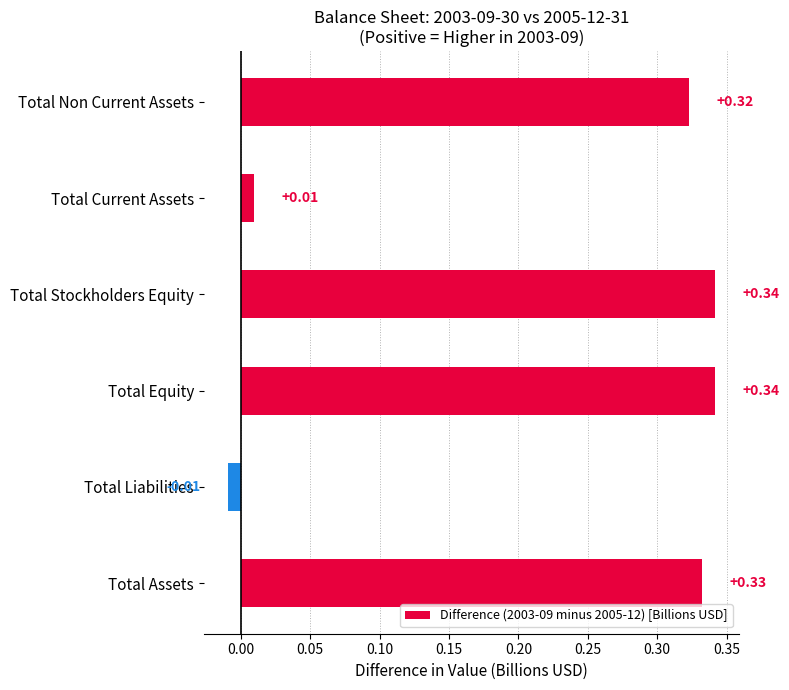

At which category does the chart reach its minimum across all series?

Total Liabilities